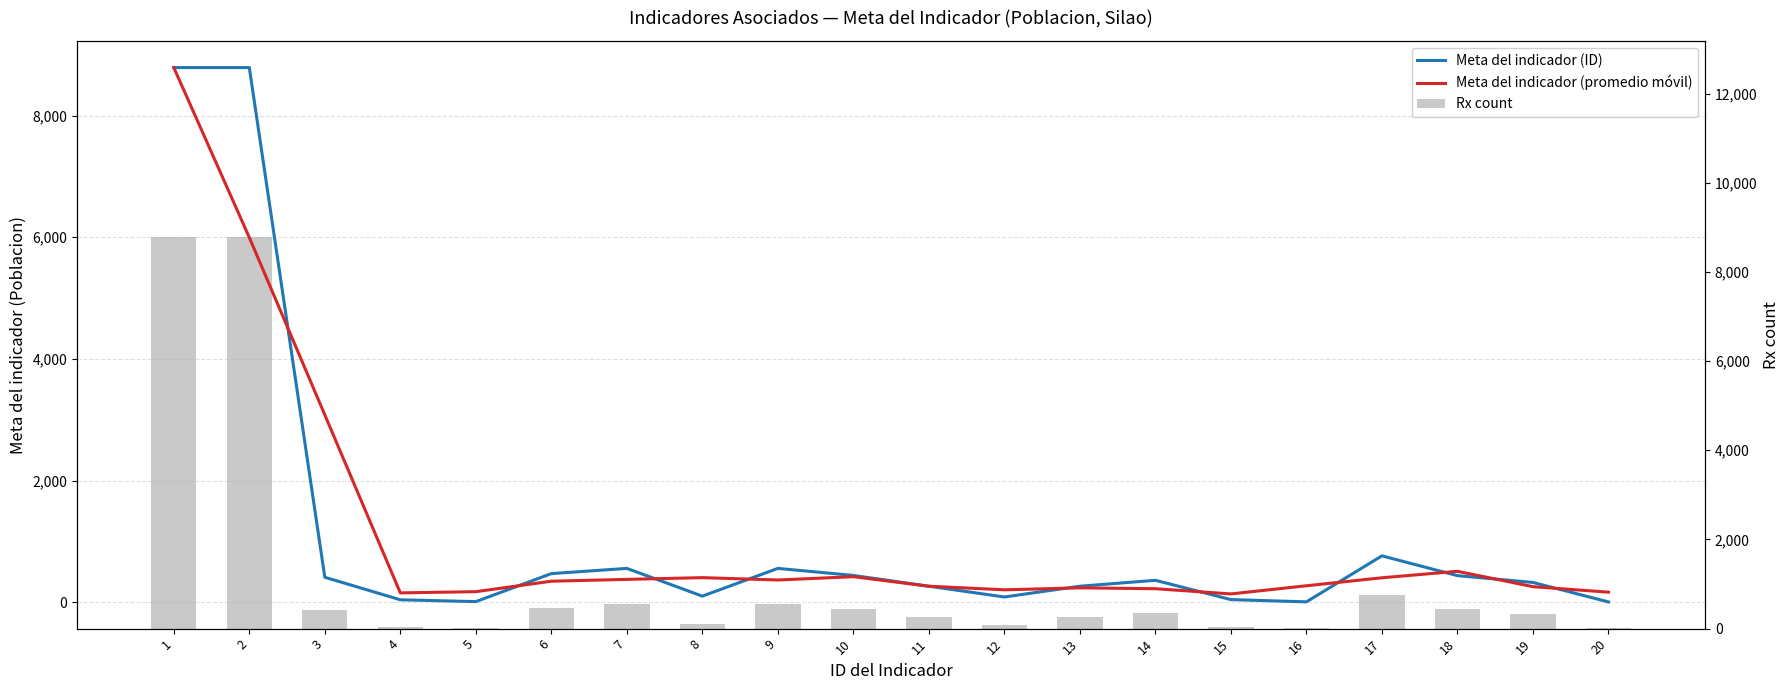

Is it true that Meta del indicador (promedio móvil) equals 494.9 at 6?

False